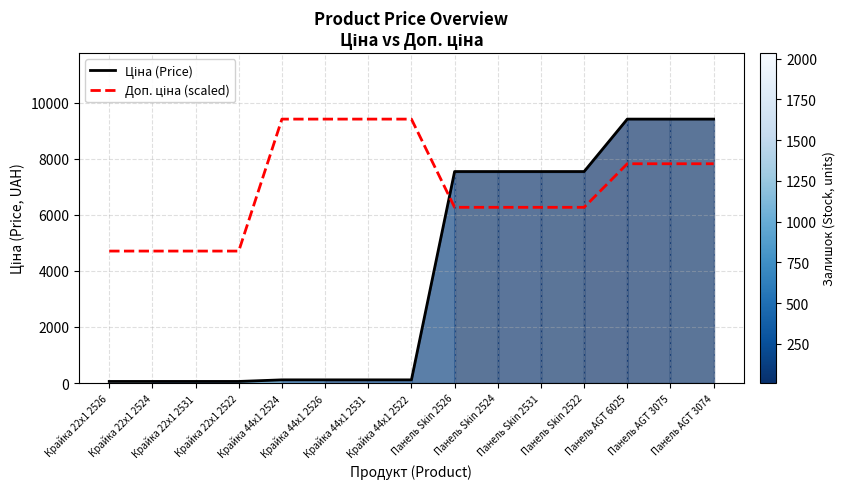

Reading left to right, extract all data points from this chart.

Ціна (Price): 56.7	56.7	56.7	56.7	113.3	113.3	113.3	113.3	7545.9	7545.9	7545.9	7545.9	9416.9	9416.9	9416.9
Доп. ціна (scaled): 4708.4	4708.4	4708.4	4708.4	9416.9	9416.9	9416.9	9416.9	6269.5	6269.5	6269.5	6269.5	7824.0	7824.0	7824.0